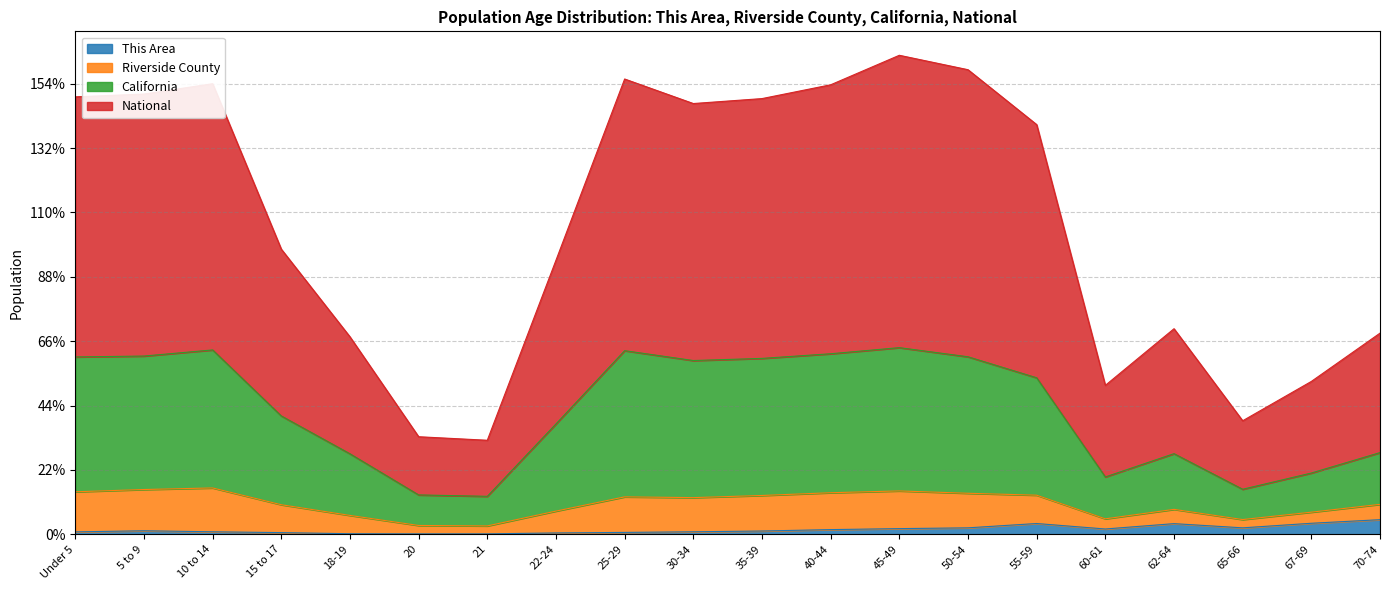

Does the chart display data point markers on the line(s)?

No